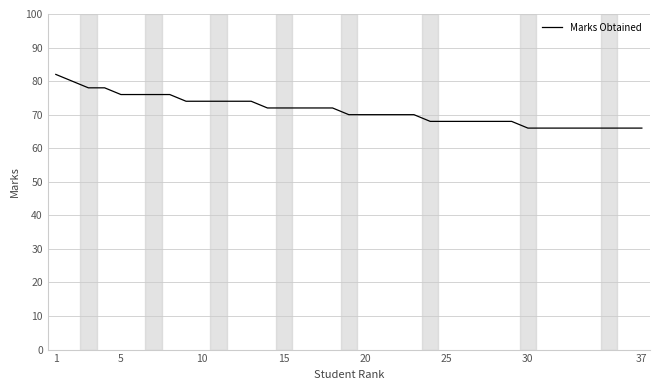

Does the chart have visible grid lines?

Yes